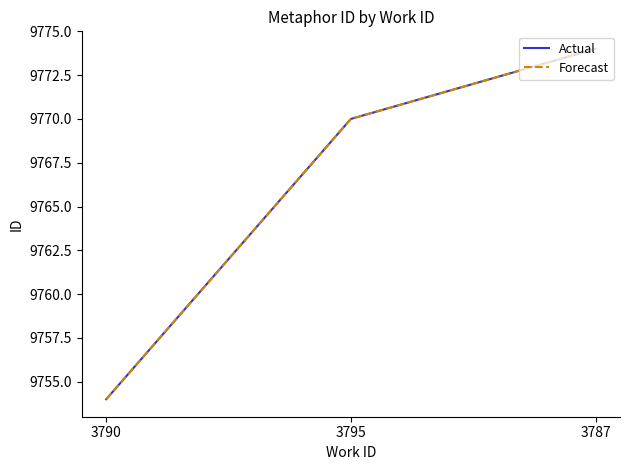

Between 3790 and 3795, which is larger?

3795